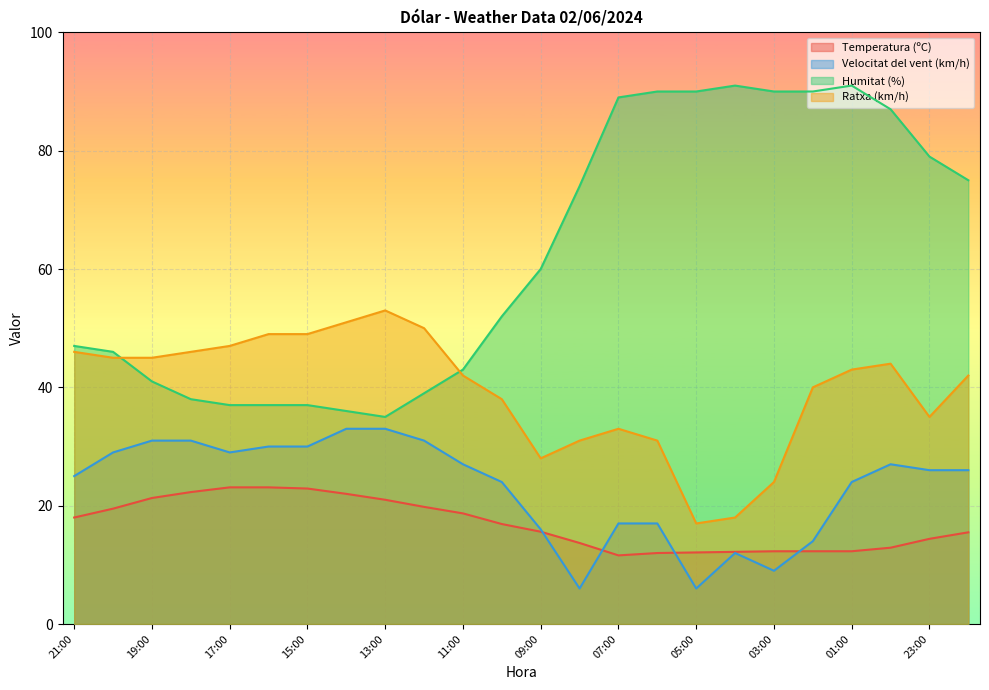

True or false: Temperatura (ºC) and Humitat (%) intersect in this chart.

False